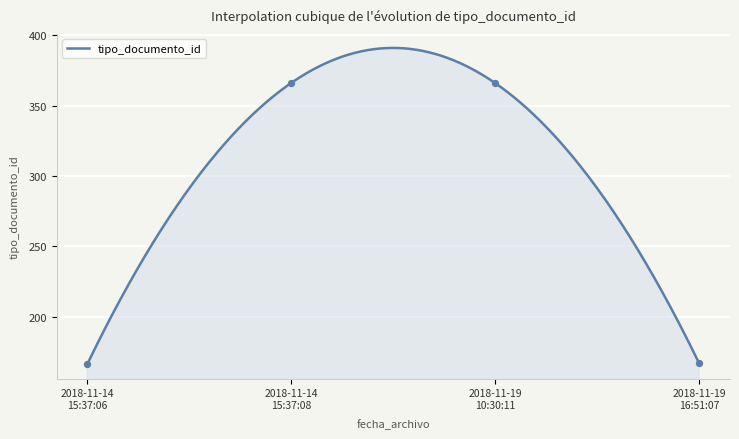

What is the ratio of the value at 2018-11-14 15:37:06 to the value at 2018-11-19 16:51:07?

1.0